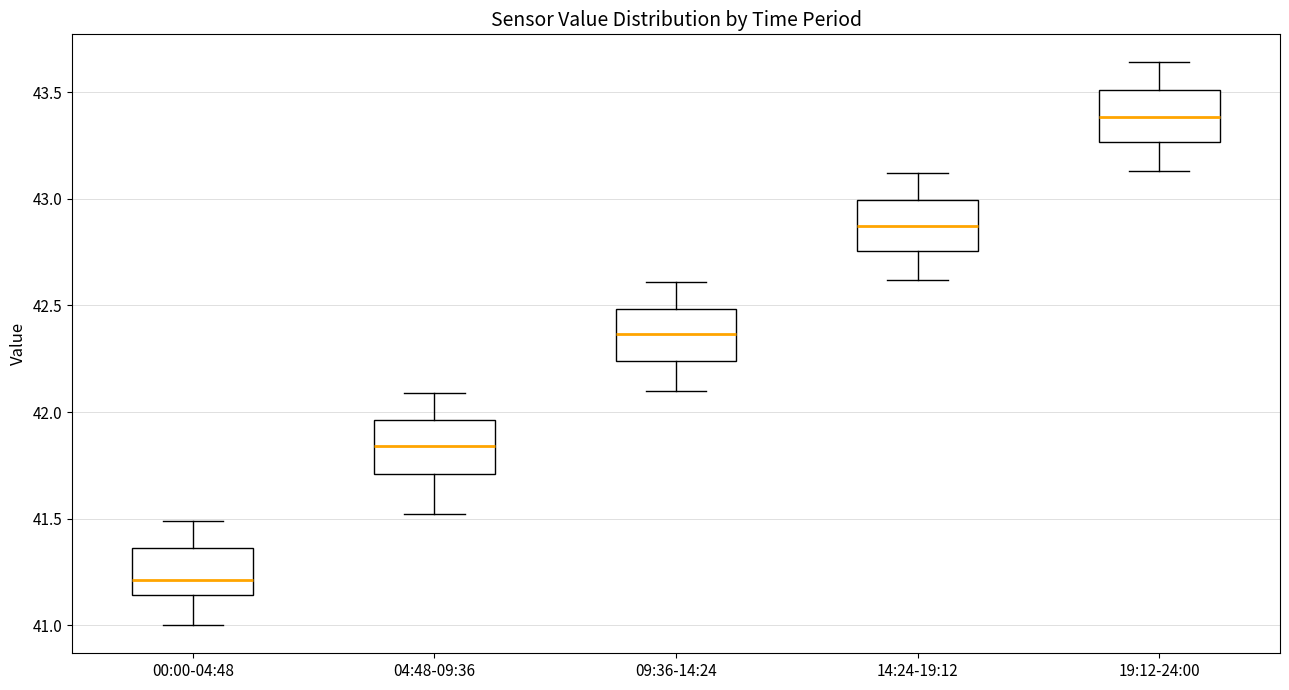

Reading left to right, read every box against the y-axis: the position of its median line, the range the box covers, and the ends of its whiskers. The values are not printed on the chart, so give them approximately, as read against the axis.

00:00-04:48: median 41.20, box 41.15 to 41.35, whiskers 41.00 to 41.50
04:48-09:36: median 41.85, box 41.70 to 41.95, whiskers 41.50 to 42.10
09:36-14:24: median 42.35, box 42.25 to 42.50, whiskers 42.10 to 42.60
14:24-19:12: median 42.90, box 42.75 to 43.00, whiskers 42.60 to 43.10
19:12-24:00: median 43.40, box 43.25 to 43.50, whiskers 43.15 to 43.65